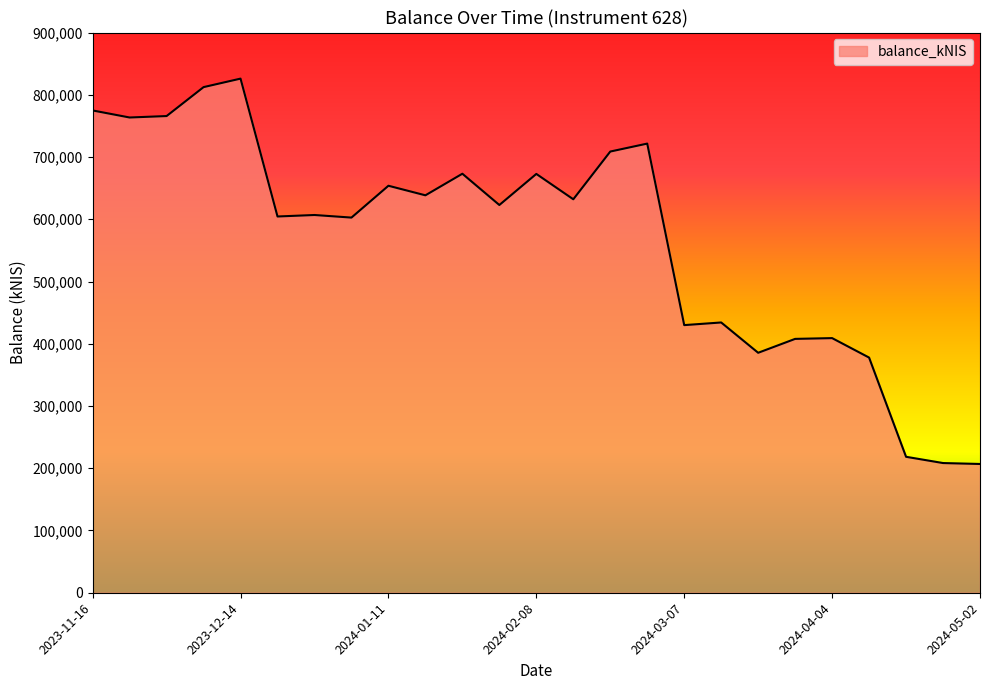

What is the maximum value shown in the chart?

825962.8